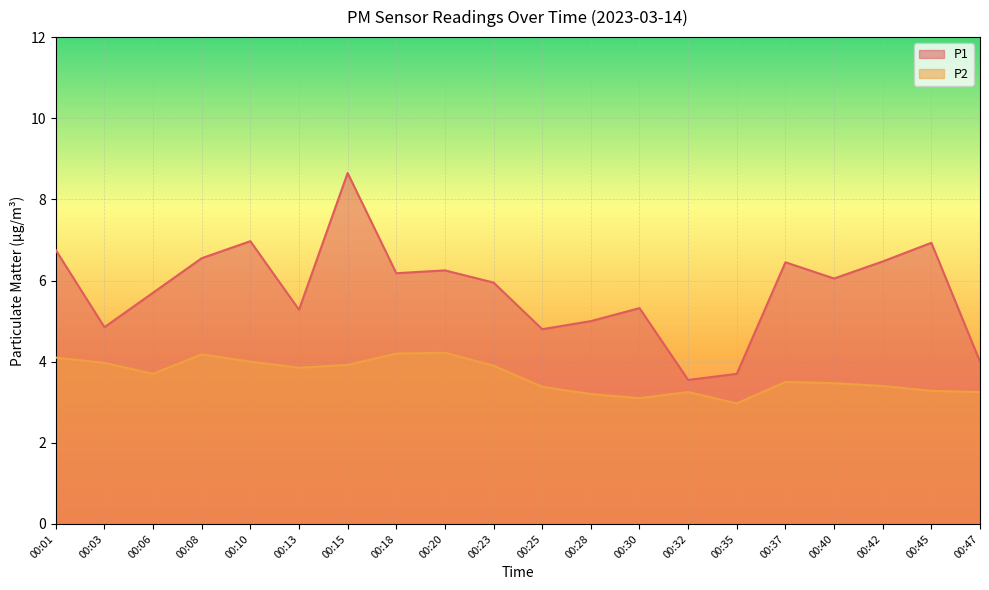

Does the chart display data point markers on the line(s)?

No